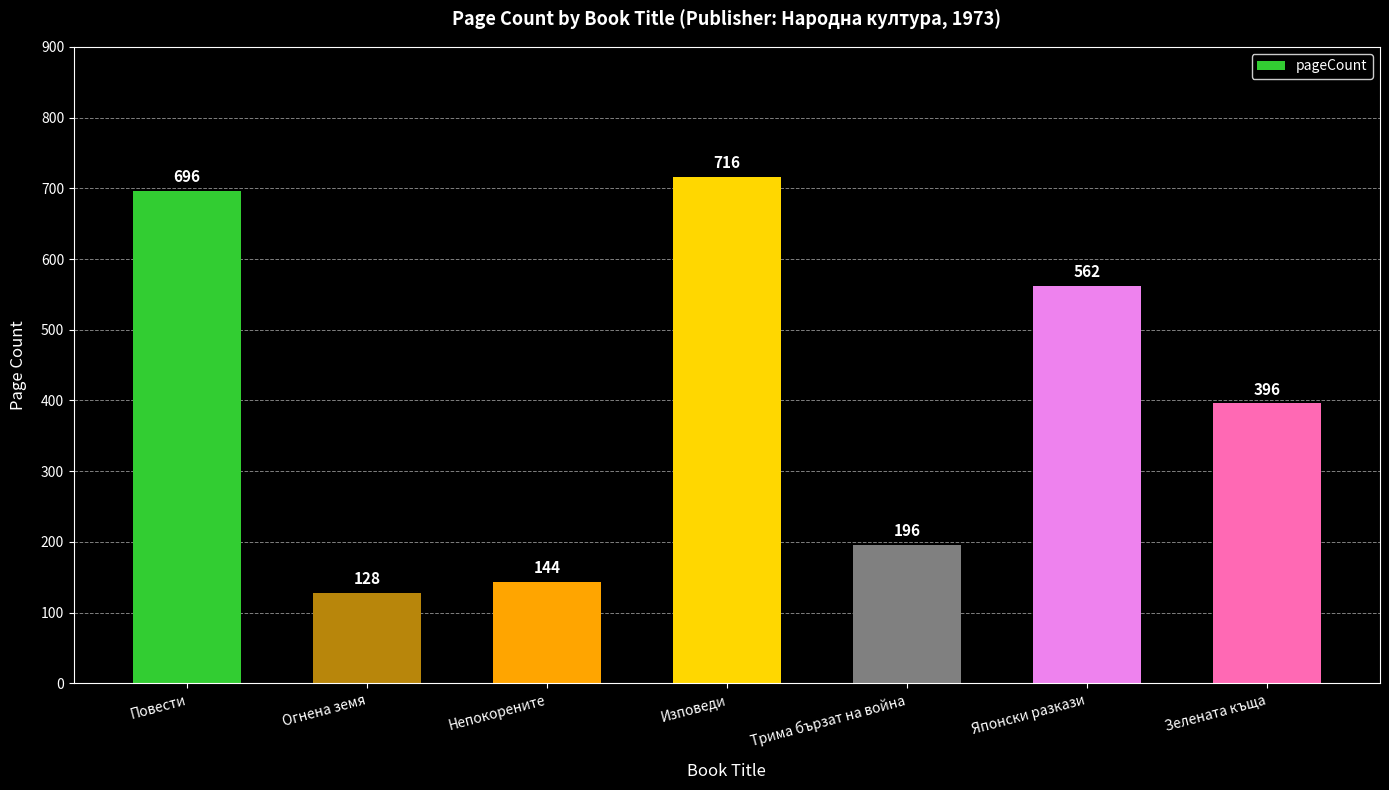

What position from the right is Зелената къща?

1